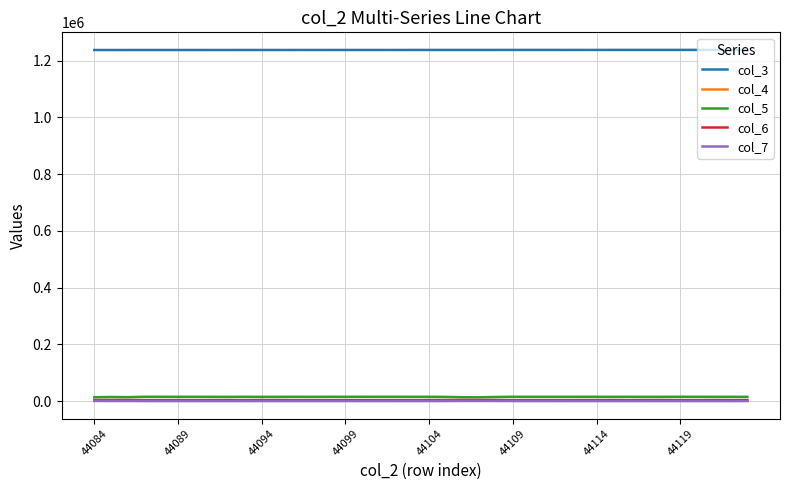

True or false: col_6 and col_3 intersect in this chart.

False